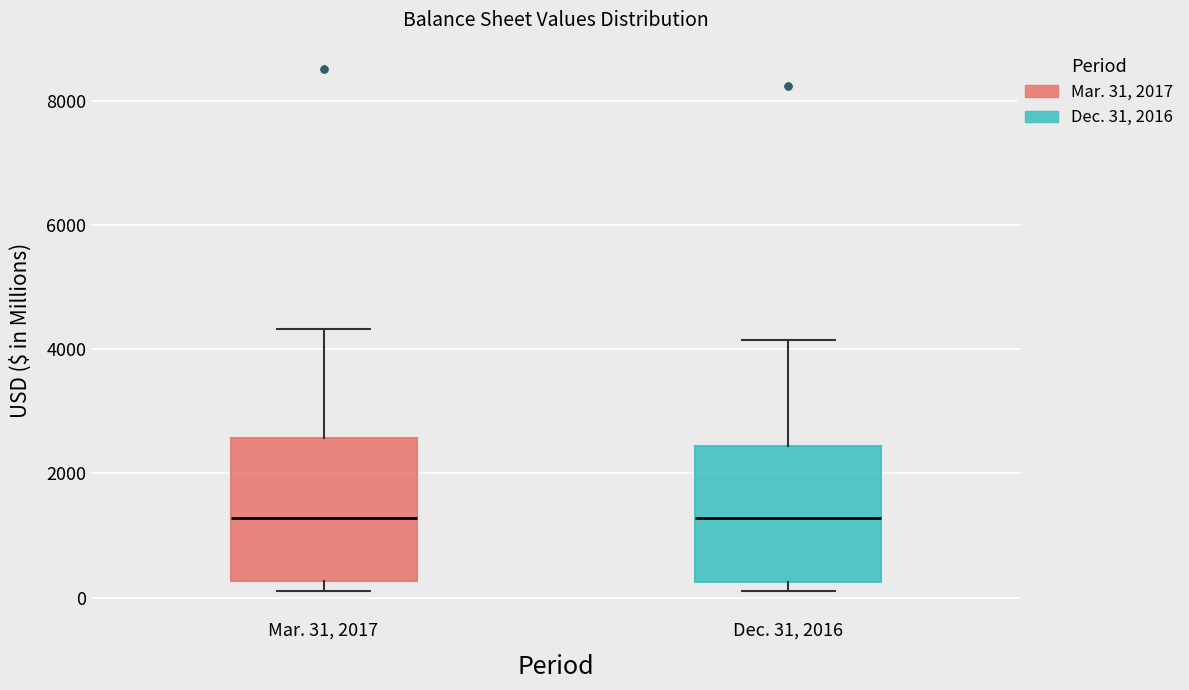

Where does the median line of the box for Dec. 31, 2016 sit on the y-axis? The values are not printed on the chart, so give them approximately, as read against the axis.

1200